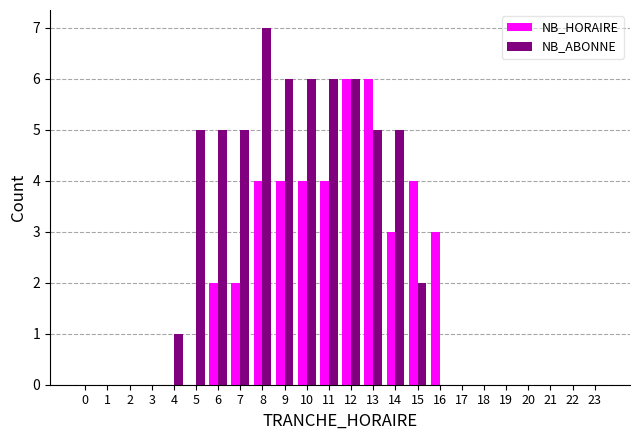

What is the sum of all NB_HORAIRE values?

42